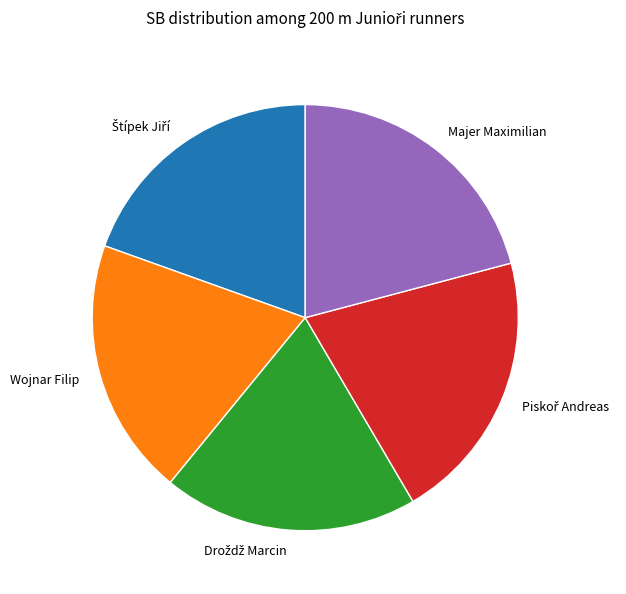

The Majer Maximilian slice represents 13% of the pie. True or false?

False